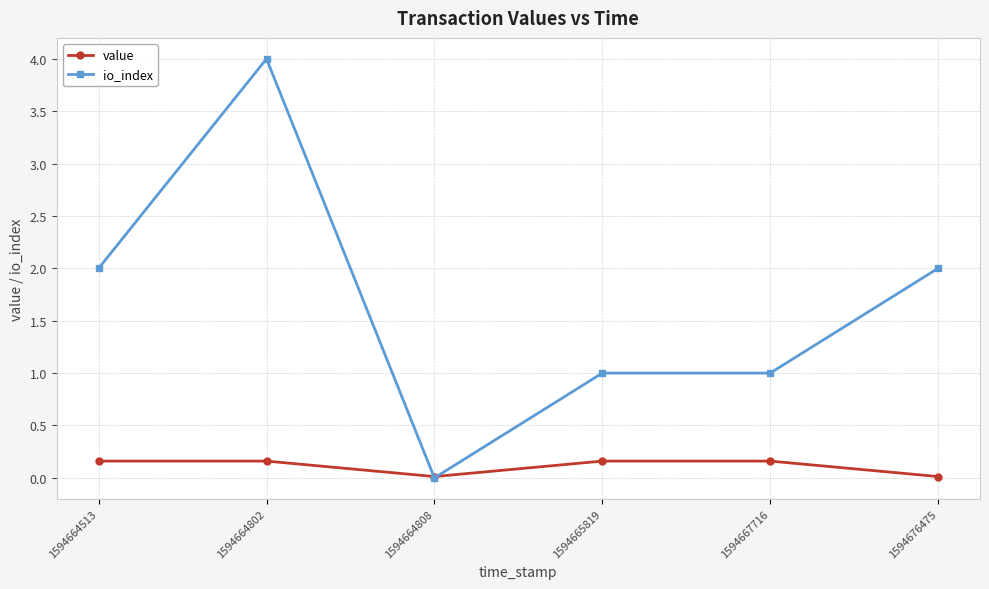

Is the value of io_index at 1594676475 greater than the value of value at 1594664808?

Yes